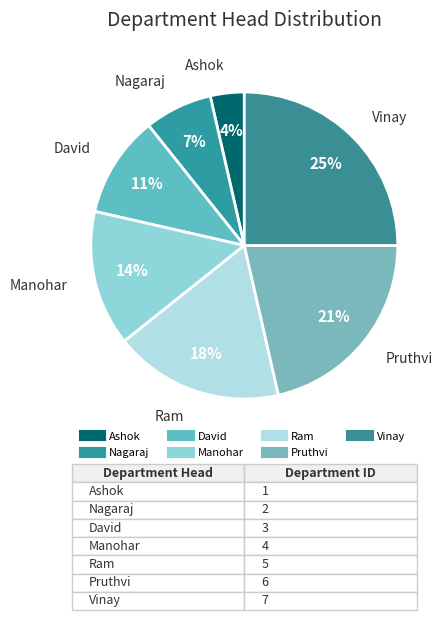

Is it true that Ashok is 4% of the pie?

True